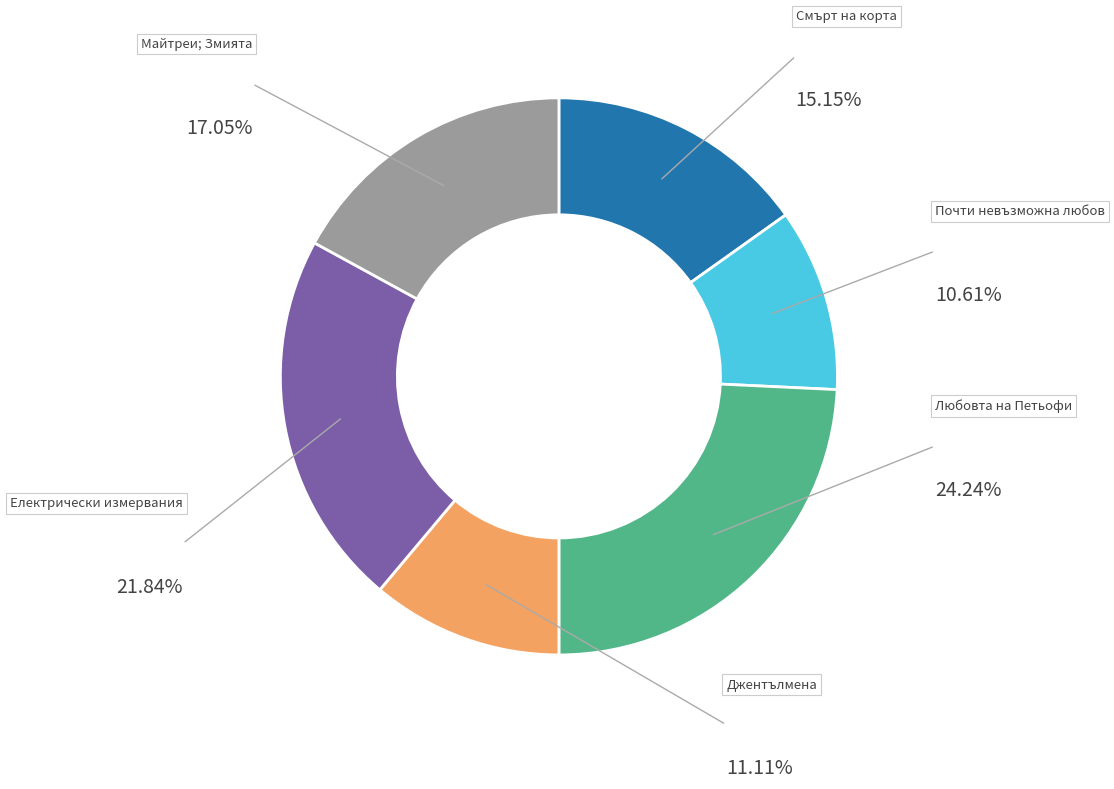

Is there a majority slice in this chart?

No